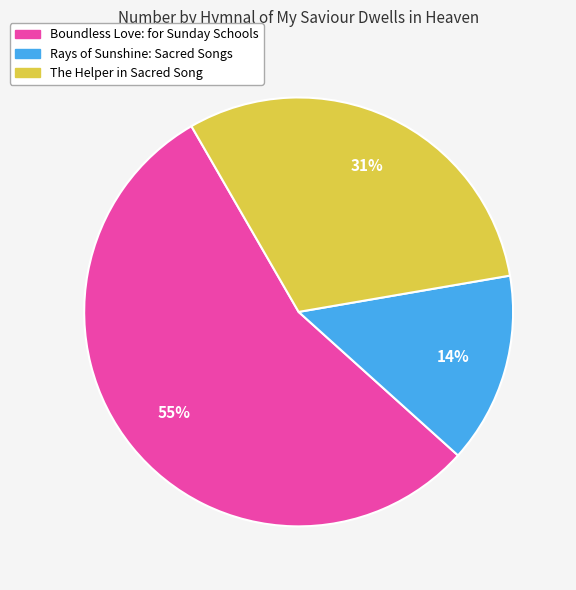

Which slice represents more than half of the pie?

Boundless Love: for Sunday Schools